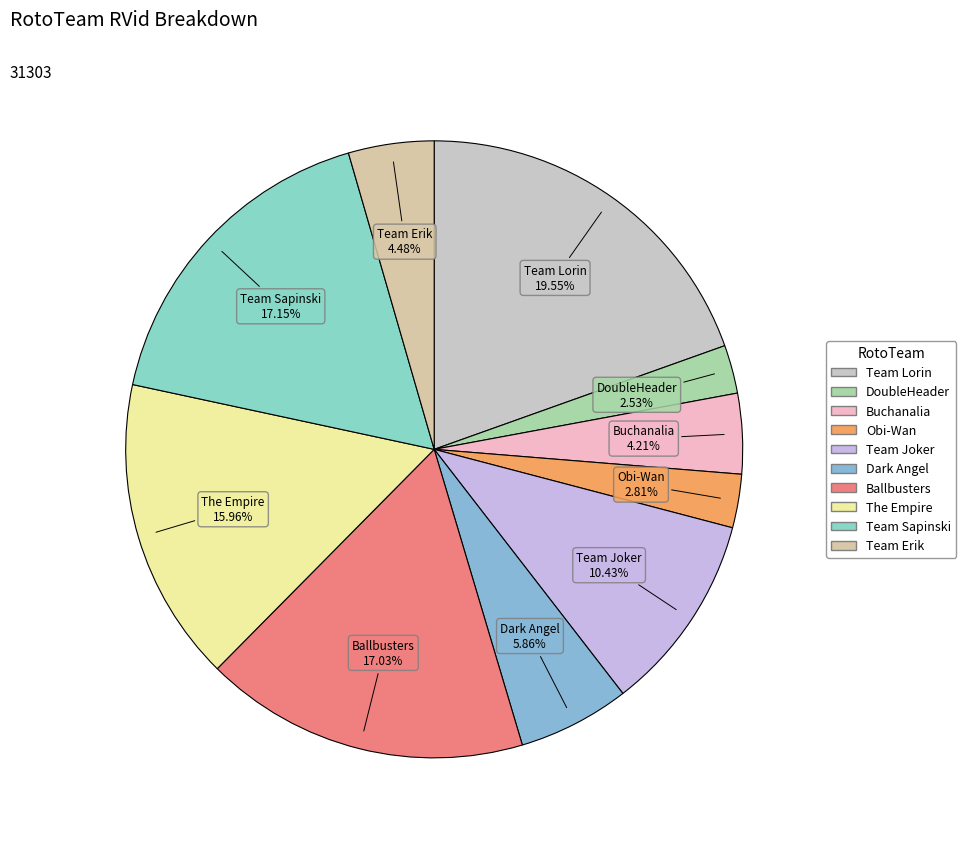

True or false: Team Joker accounts for 24% of the total.

False